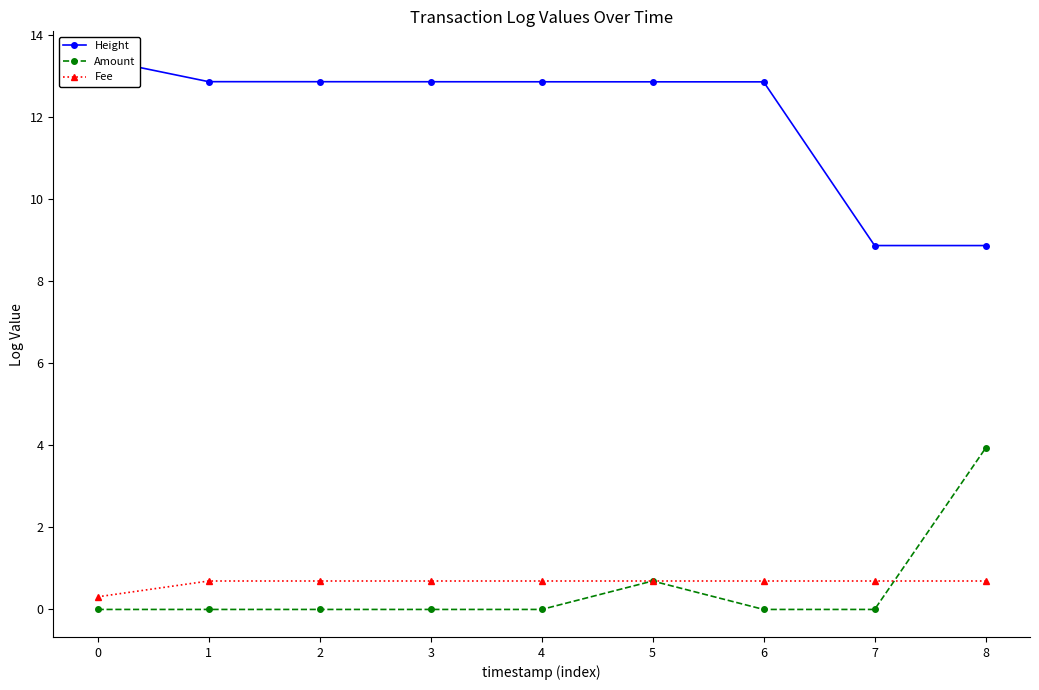

Does the chart have visible grid lines?

No